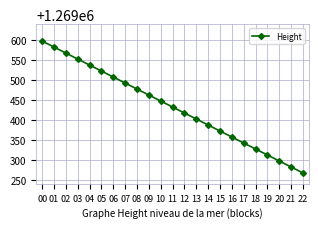

What is the sum of all values?

29196959